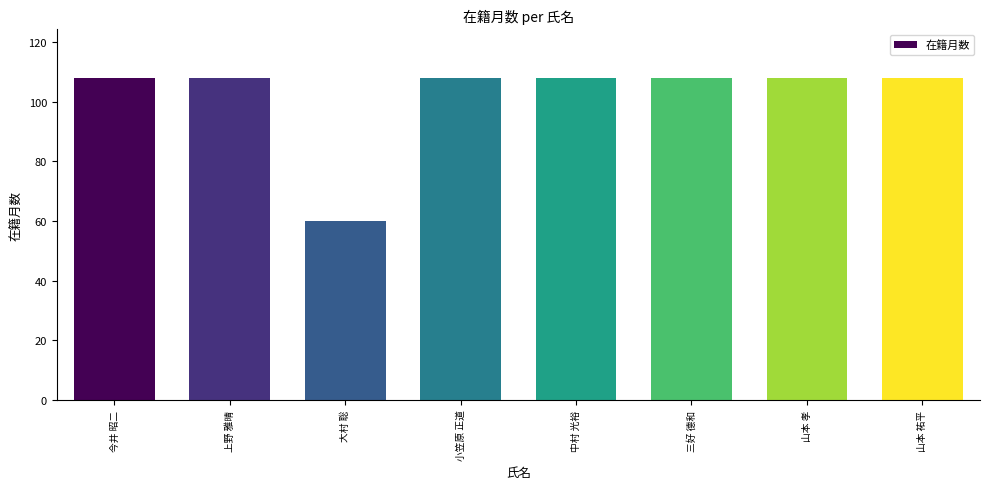

Which label corresponds to the smallest value in the chart?

大村 聡